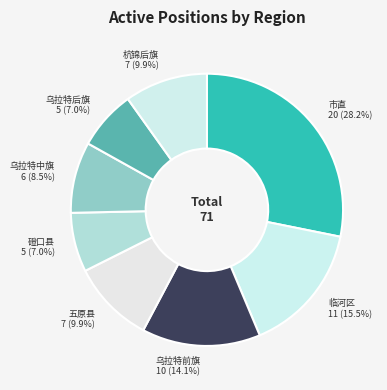

Which has a higher value, 市直 or 乌拉特后旗?

市直